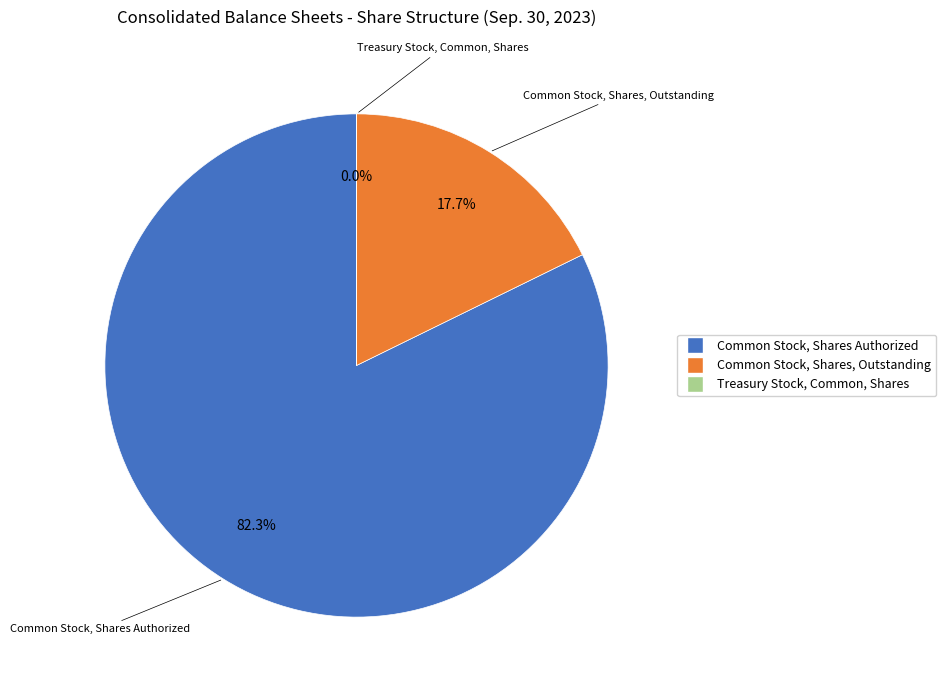

Which category has the biggest portion of the pie?

Common Stock, Shares Authorized